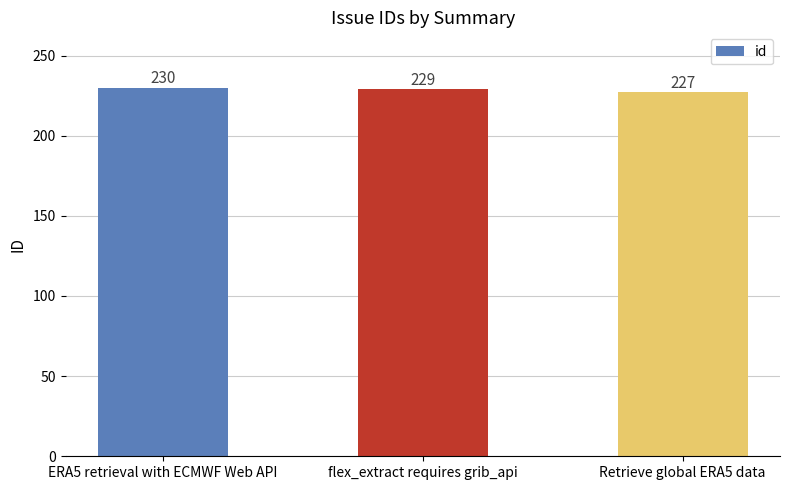

What value does the data have at ERA5 retrieval with ECMWF Web API?

230